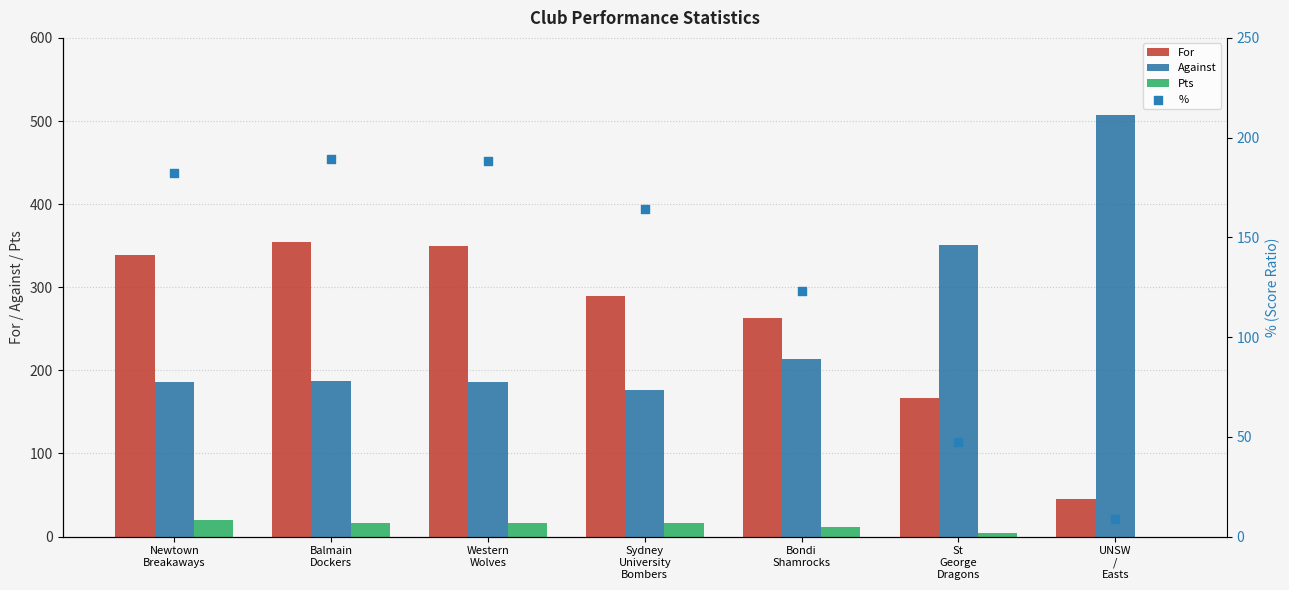

What are all the series names shown in the legend?

For, Against, Pts, %